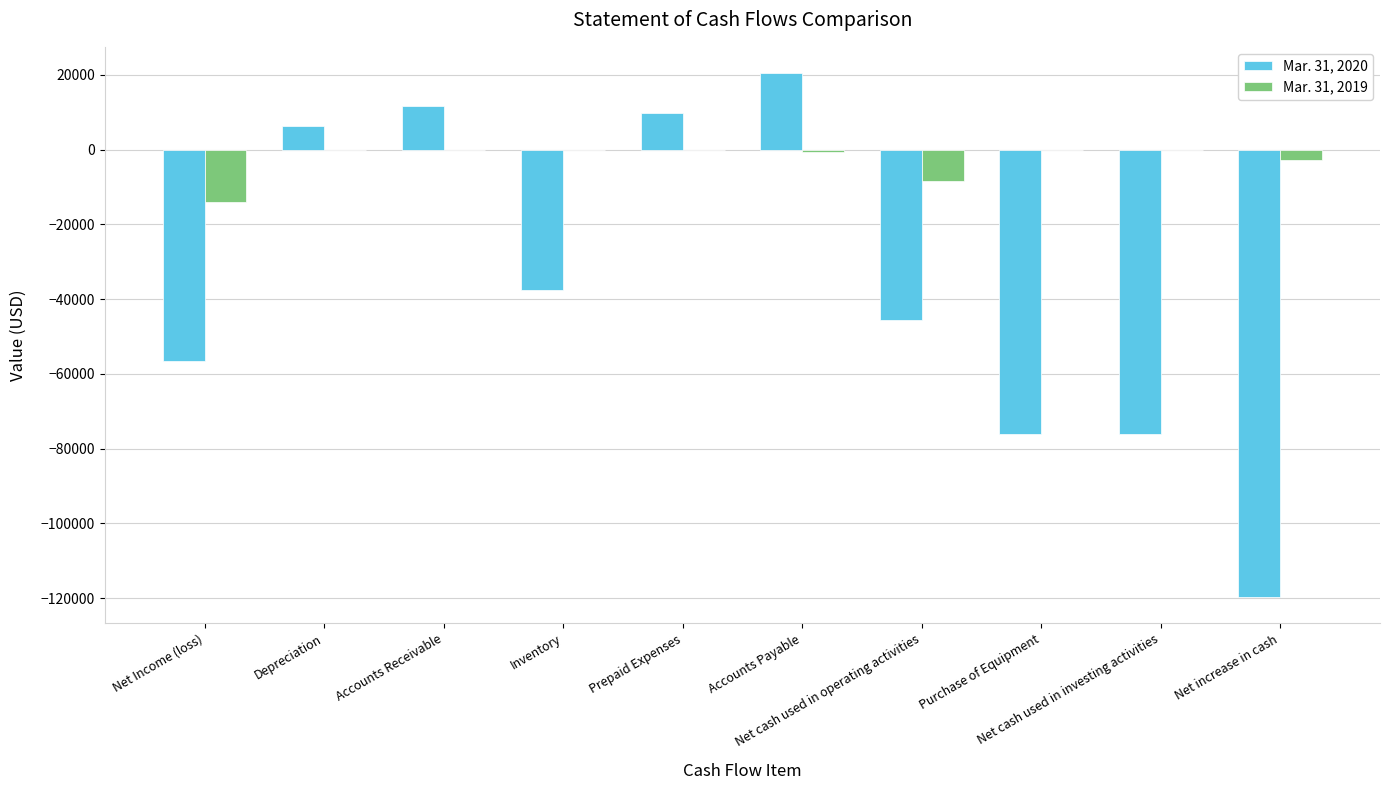

What are all the series names shown in the legend?

Mar. 31, 2020, Mar. 31, 2019